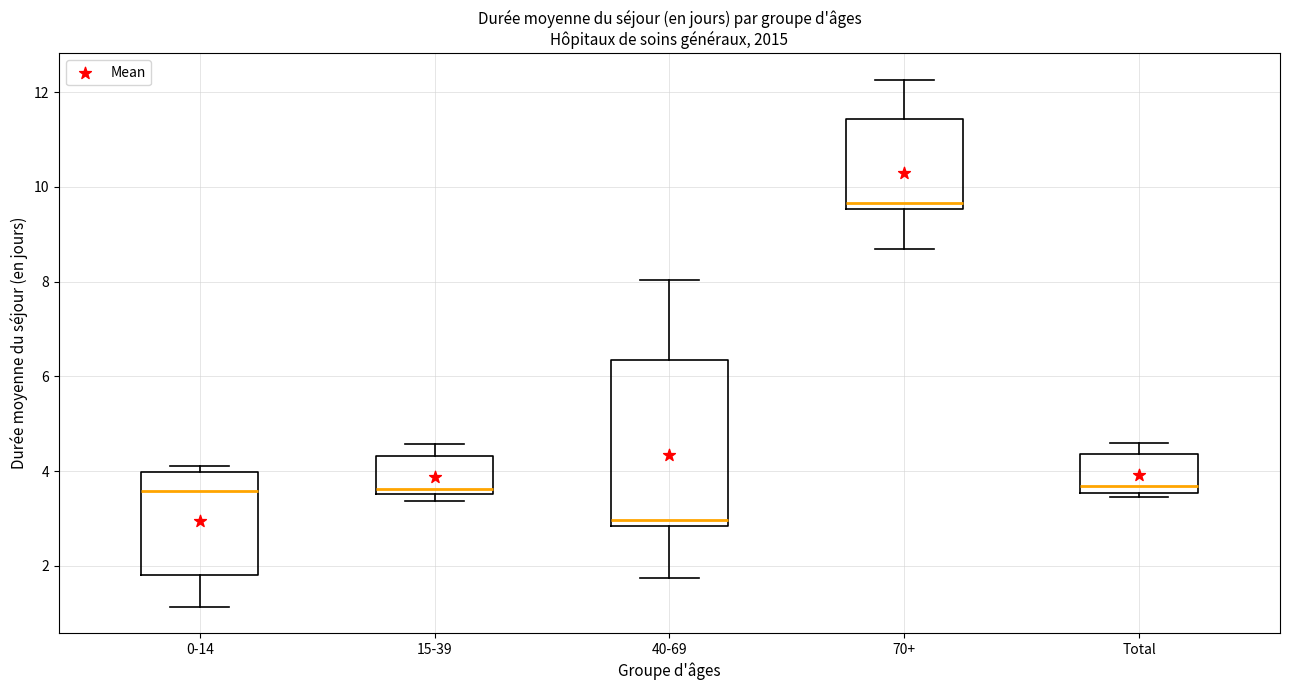

Which box has the lowest median line?

40-69